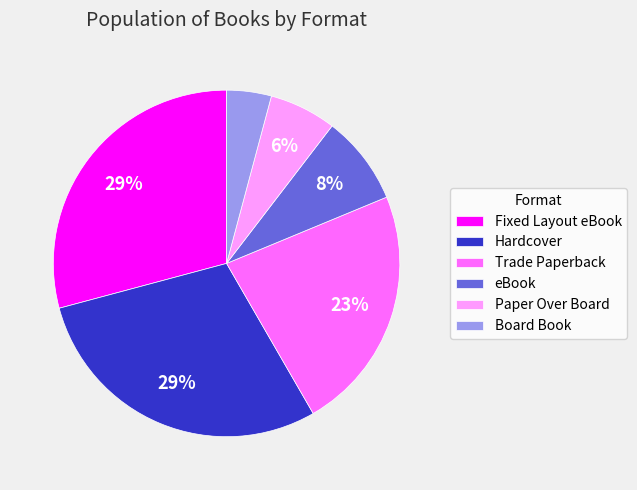

Combined, do eBook and Trade Paperback account for over 50%?

No